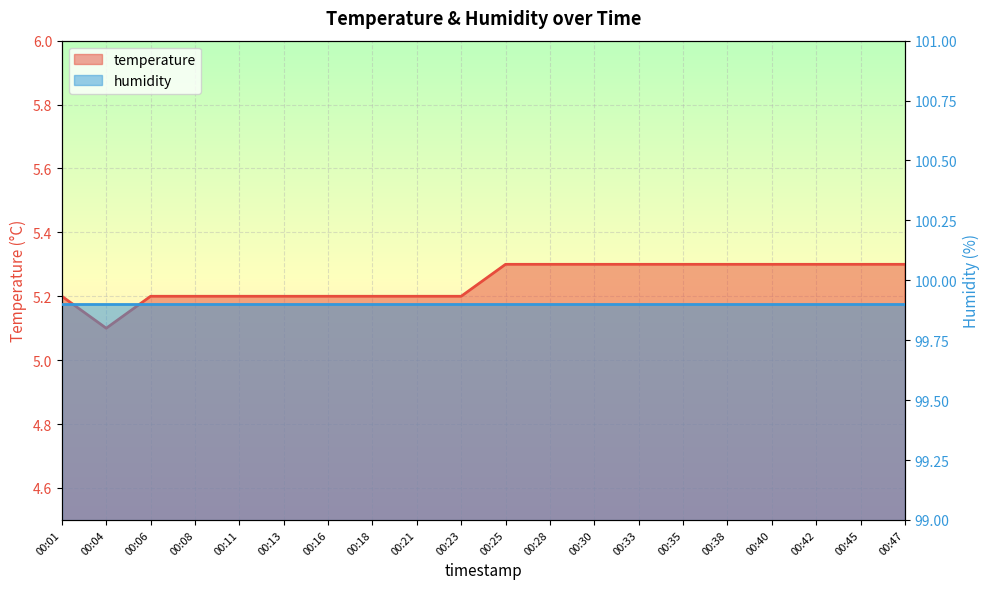

Rank the categories by value from lowest to highest.

00:04, 00:01, 00:06, 00:08, 00:11, 00:13, 00:16, 00:18, 00:21, 00:23, 00:25, 00:28, 00:30, 00:33, 00:35, 00:38, 00:40, 00:42, 00:45, 00:47